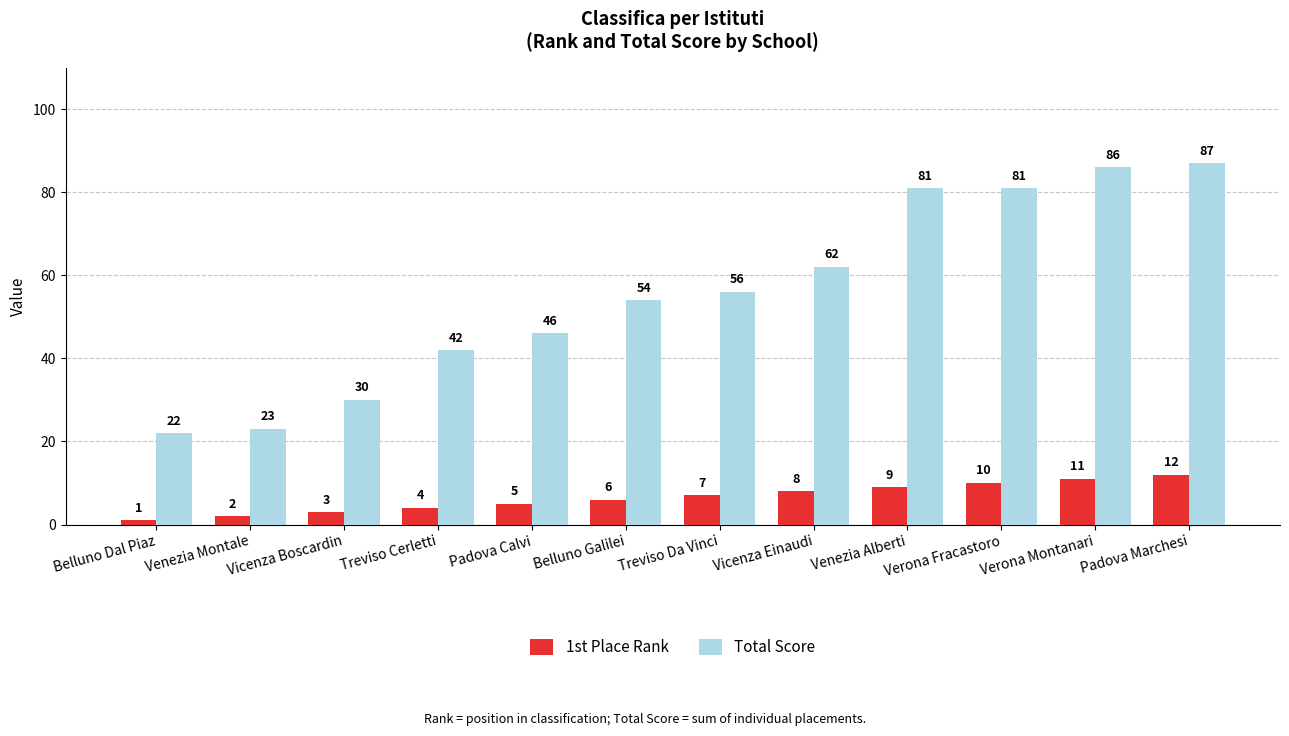

Is the value of 1st Place Rank at Verona Fracastoro greater than the value of Total Score at Vicenza Einaudi?

No